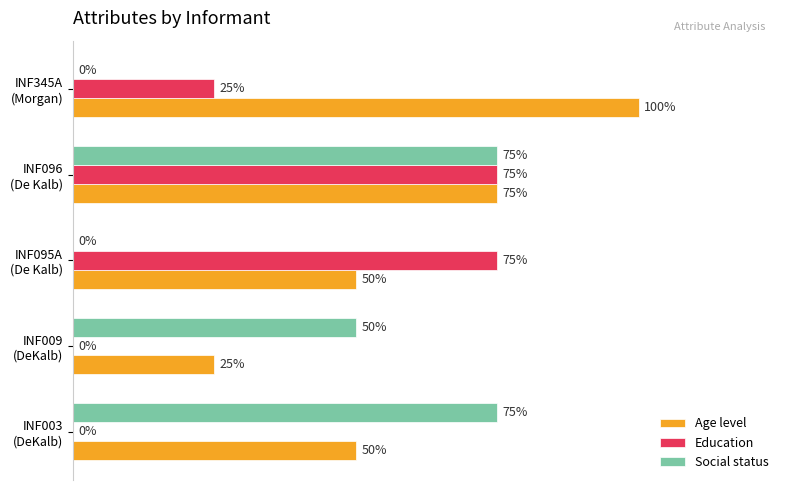

Reading right to left, list all the values displayed in this chart.

Age level: 1.0	0.8	0.5	0.2	0.5
Education: 0.2	0.8	0.8	0.0	0.0
Social status: 0.0	0.8	0.0	0.5	0.8